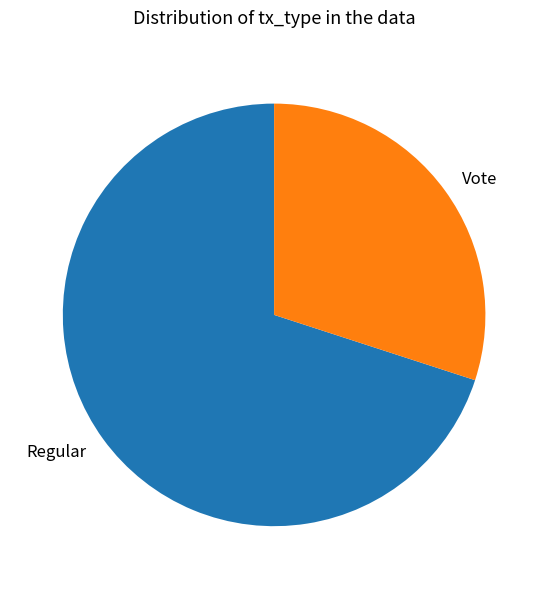

Combined, do Regular and Vote account for over 50%?

Yes